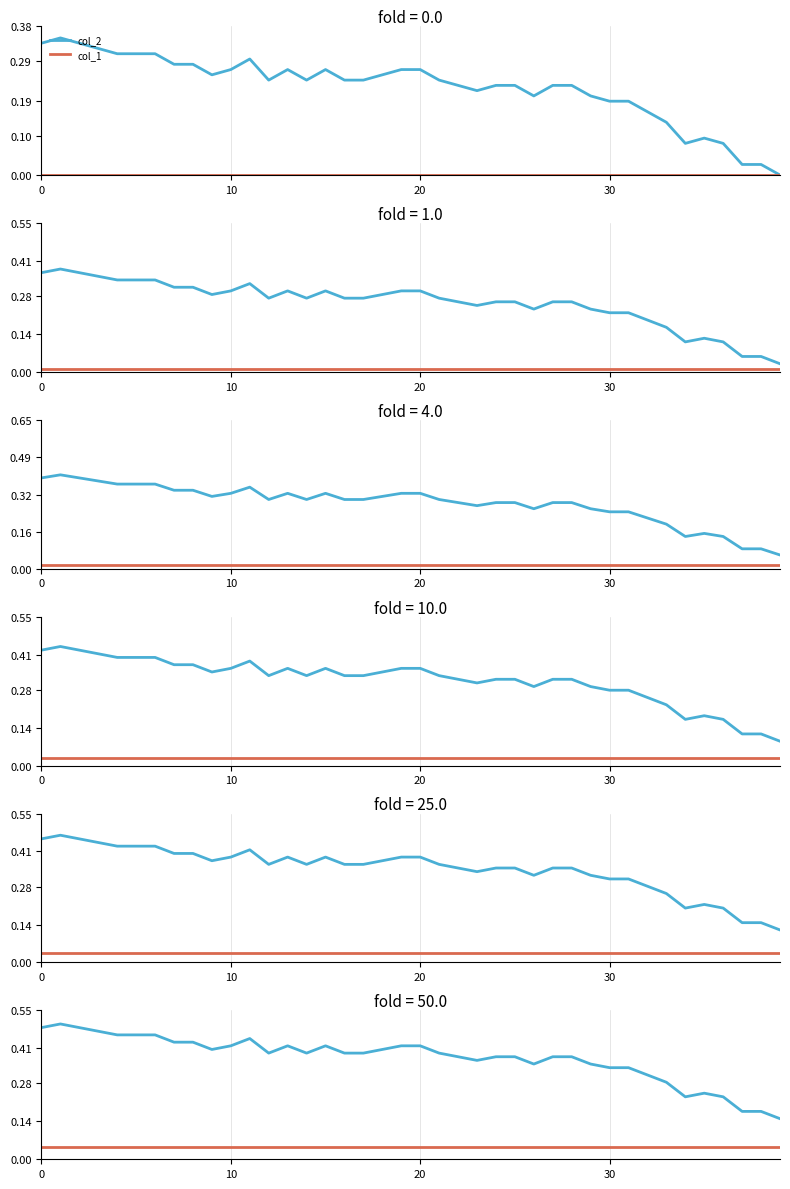

At how many categories does at least one series exceed 0?

40